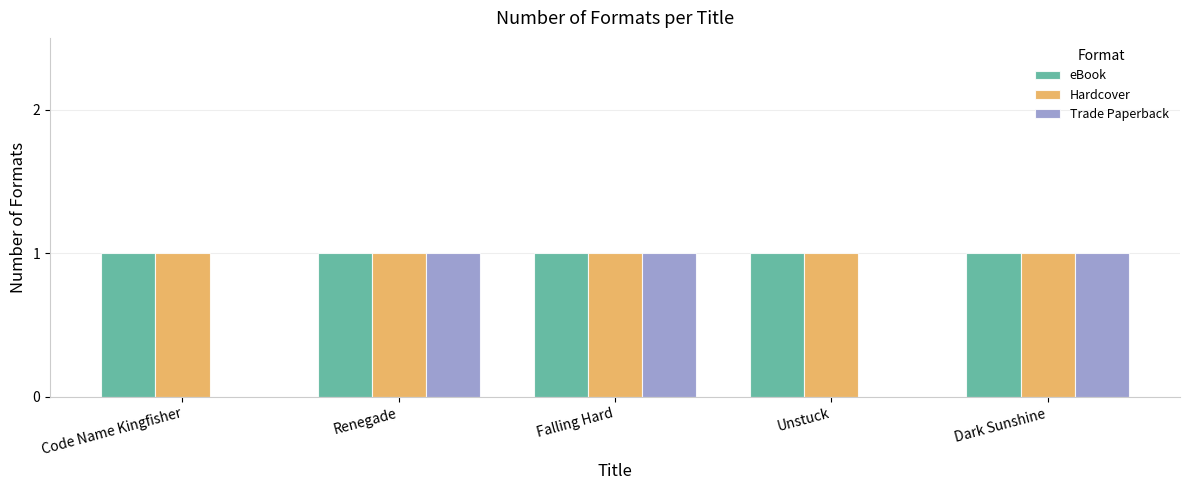

What is the sum of the Trade Paperback values at Dark Sunshine and Falling Hard?

2